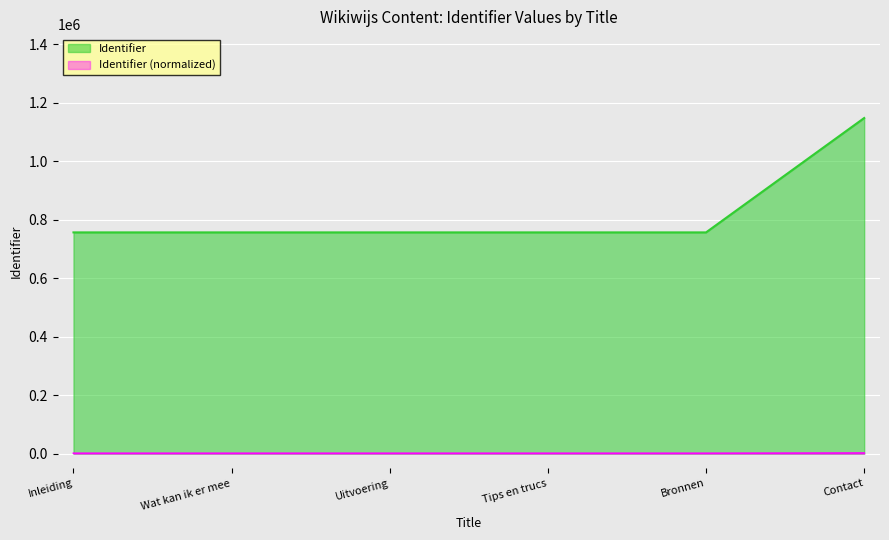

How many lines are shown in the chart?

2